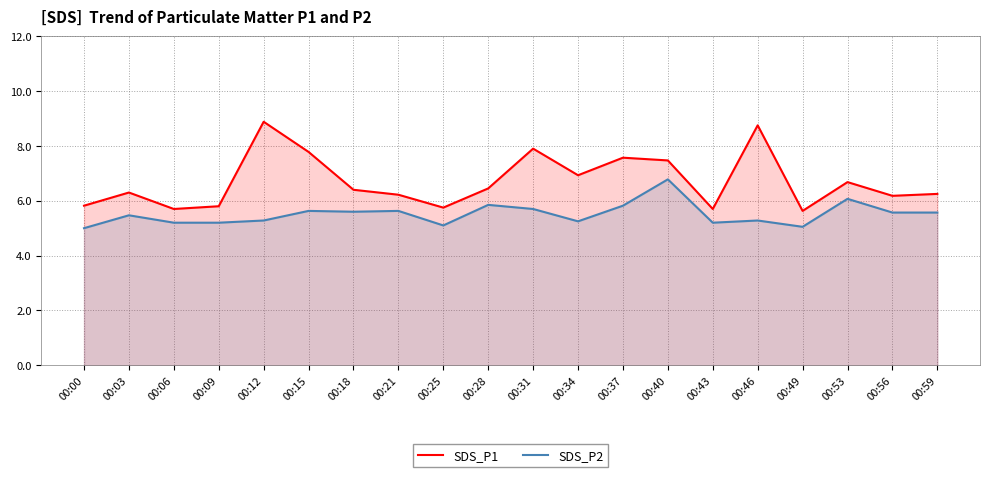

Reading left to right, transcribe all the data shown in this chart.

SDS_P1: 00:00=5.8	00:03=6.3	00:06=5.7	00:09=5.8	00:12=8.9	00:15=7.8	00:18=6.4	00:21=6.2	00:25=5.8	00:28=6.5	00:31=7.9	00:34=6.9	00:37=7.6	00:40=7.5	00:43=5.7	00:46=8.8	00:49=5.6	00:53=6.7	00:56=6.2	00:59=6.2
SDS_P2: 00:00=5.0	00:03=5.5	00:06=5.2	00:09=5.2	00:12=5.3	00:15=5.6	00:18=5.6	00:21=5.6	00:25=5.1	00:28=5.8	00:31=5.7	00:34=5.2	00:37=5.8	00:40=6.8	00:43=5.2	00:46=5.3	00:49=5.0	00:53=6.1	00:56=5.6	00:59=5.6